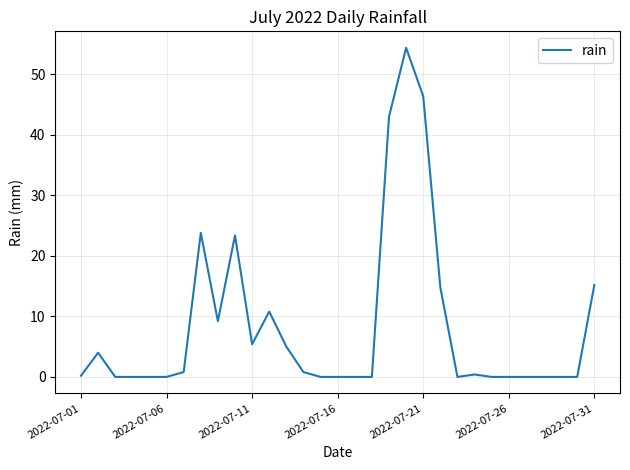

What is the difference between the maximum and minimum values?

54.4